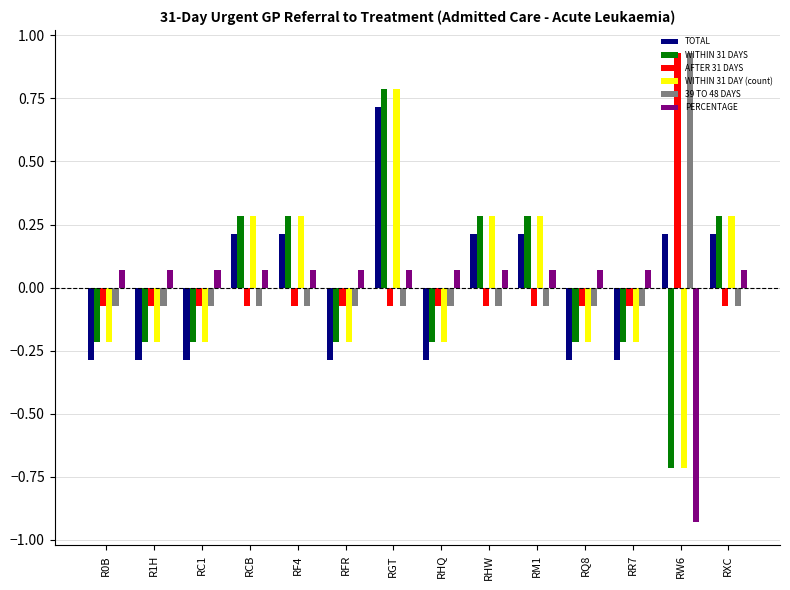

The WITHIN 31 DAYS series shows 0.5 at RM1. True or false?

False